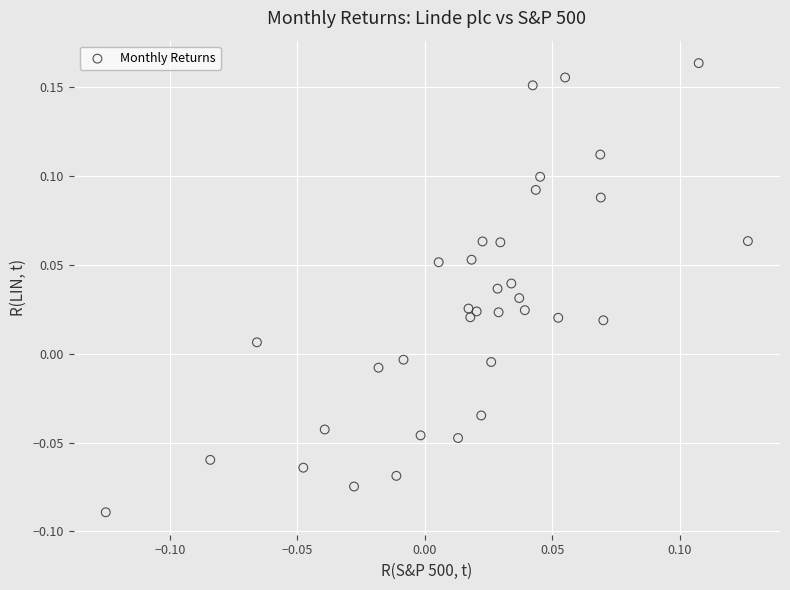

What is the range of Y values (max minus min)?

0.3